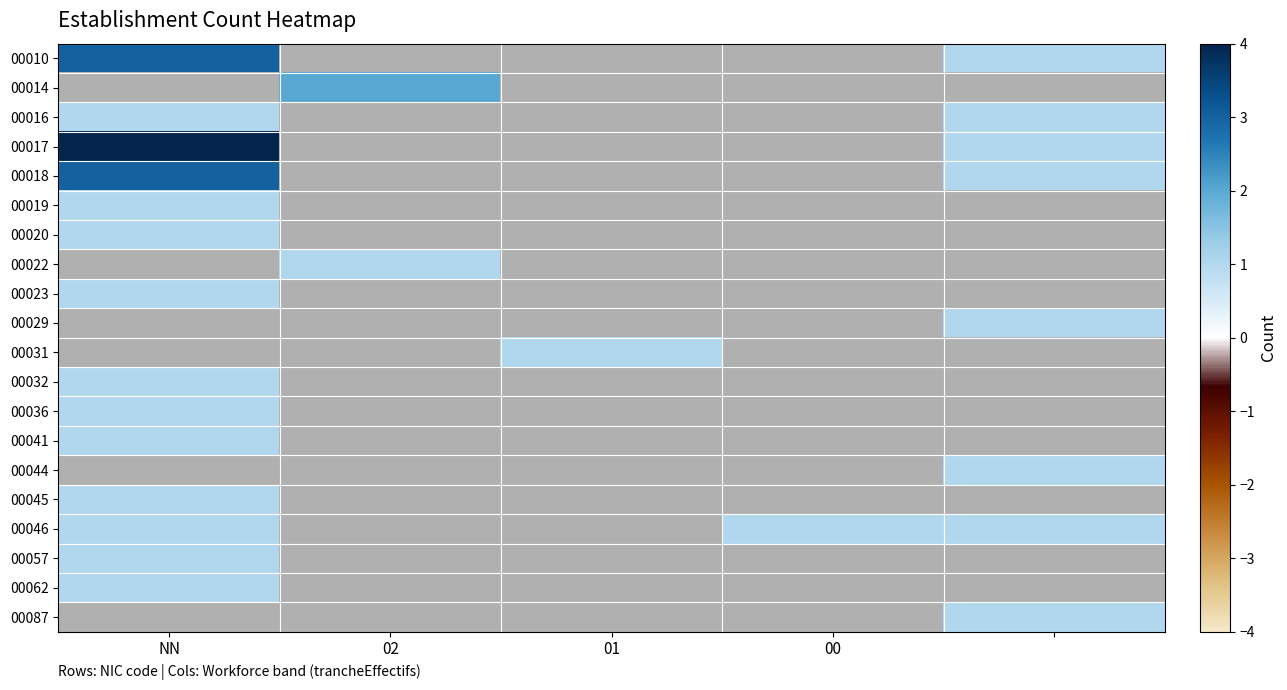

What is the spread (max minus min) of values at NN?

3.0